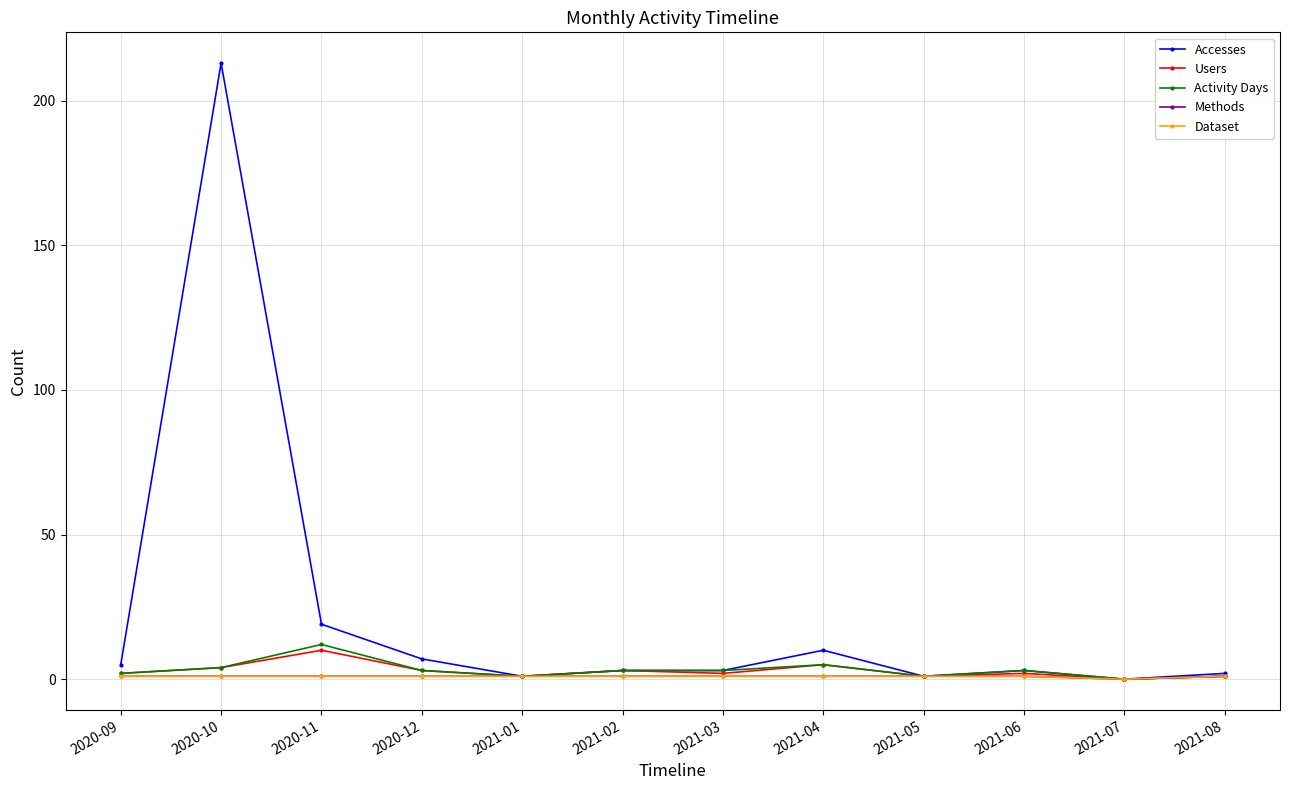

How many interior local peaks does the Activity Days series have?

3